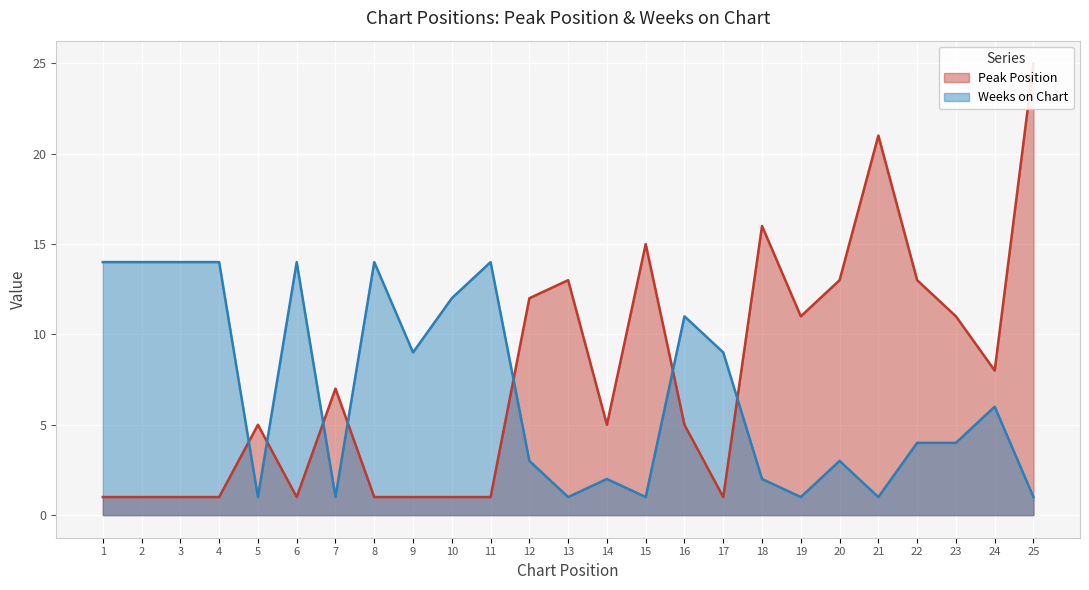

What is the value of the Peak Position point at the 5th from the left?

5